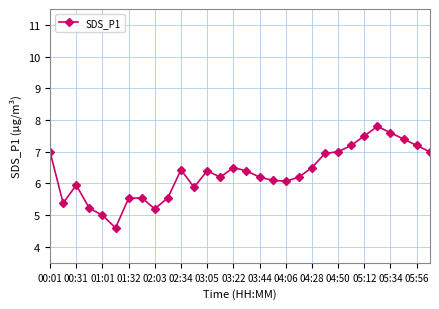

True or false: the data has more than 0 interior local peaks.

True